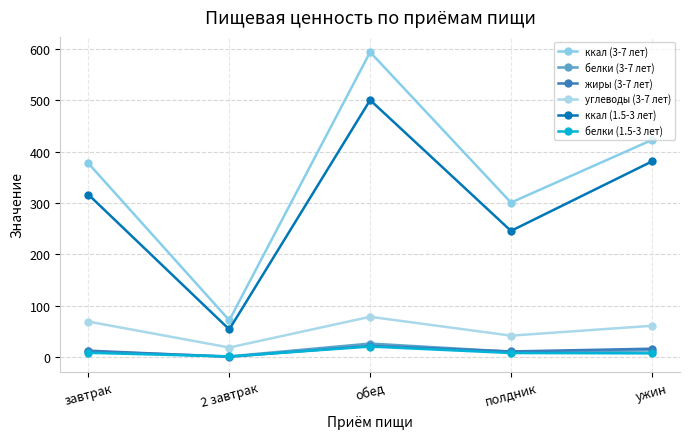

Is it true that углеводы (3-7 лет) equals 84.9 at ужин?

False